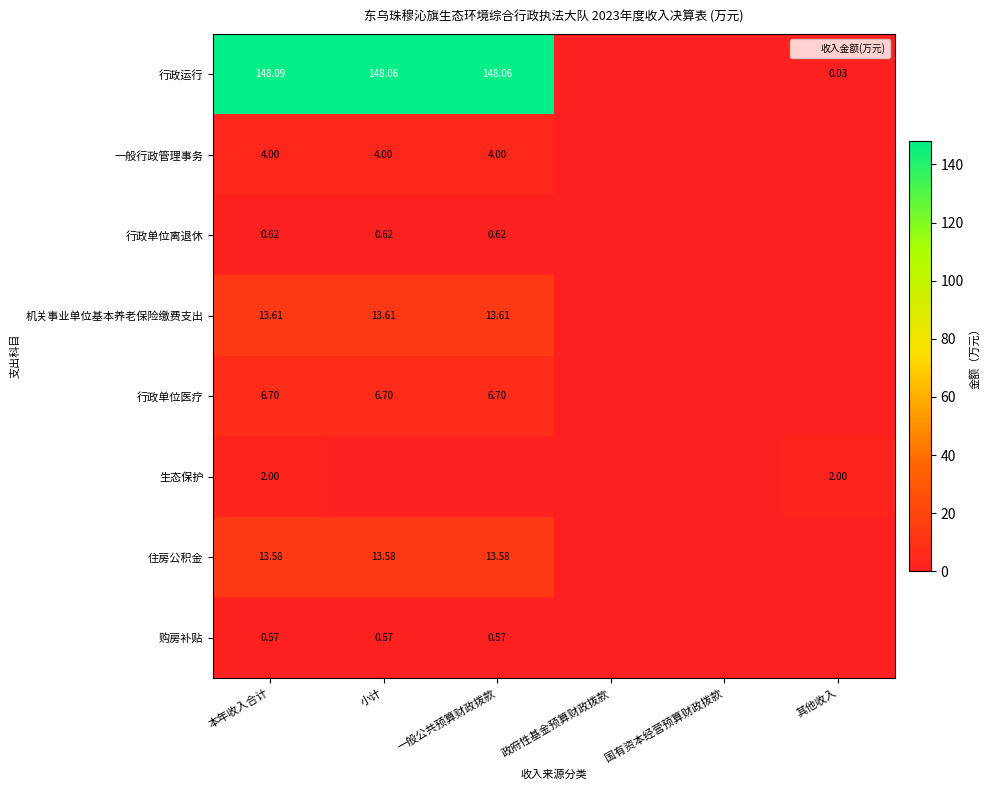

At how many categories does at least one series exceed 121?

3